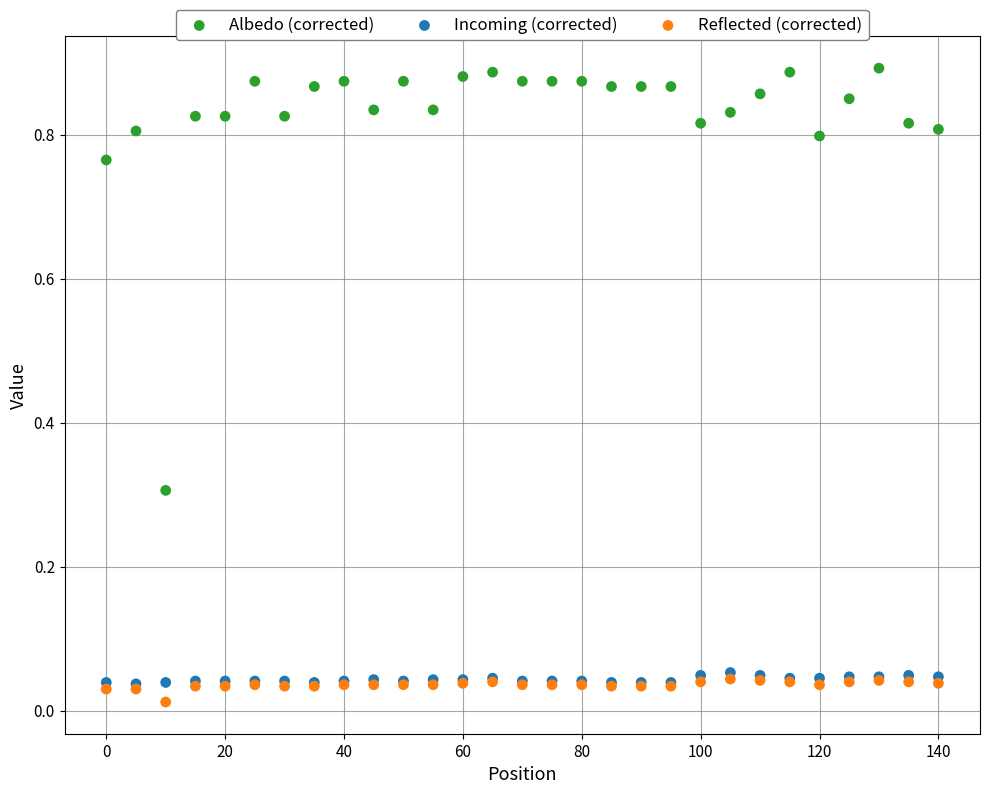

What are all the series names shown in the legend?

Albedo (corrected), Incoming (corrected), Reflected (corrected)